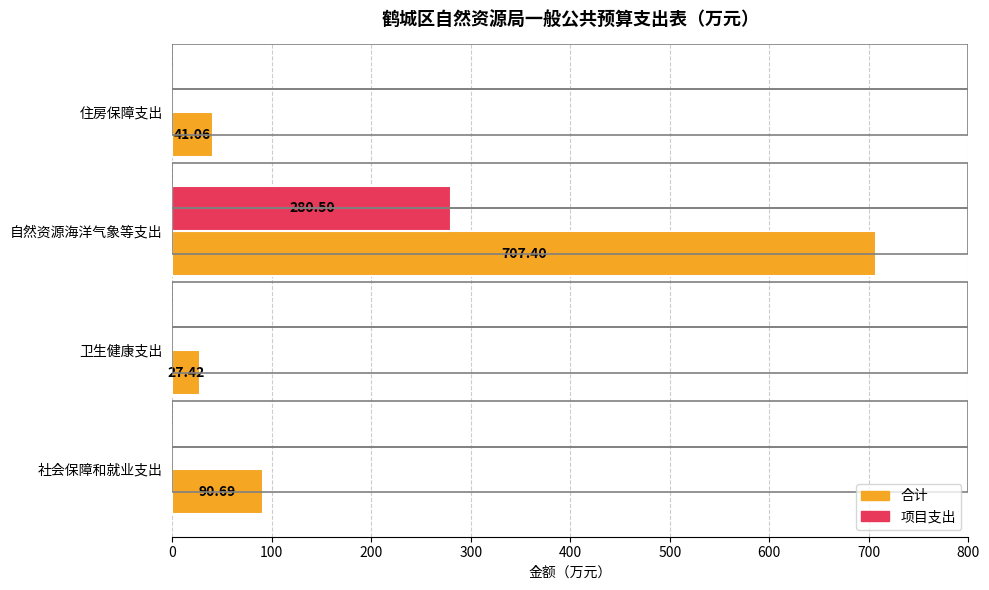

Which category has the highest value in the 合计 series?

自然资源海洋气象等支出